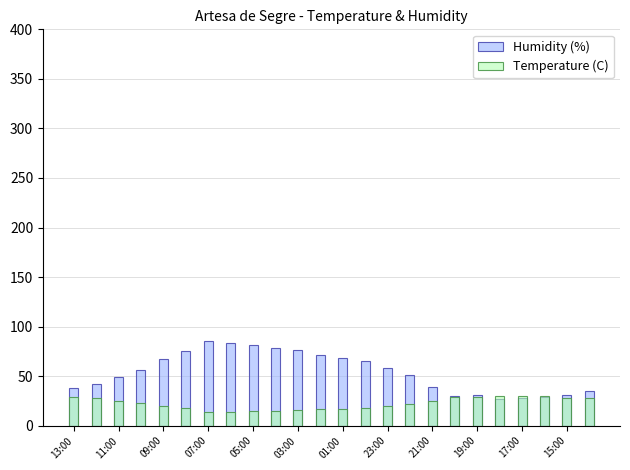

Which series has the largest total across all categories?

Humidity (%)